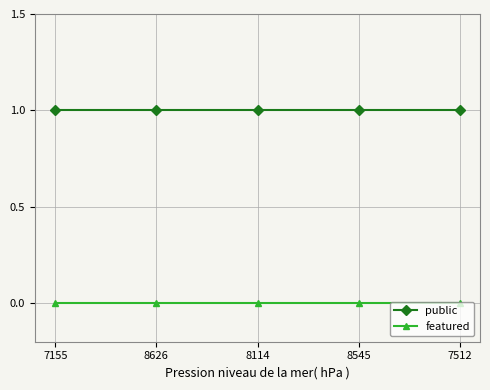

True or false: featured and public intersect in this chart.

False